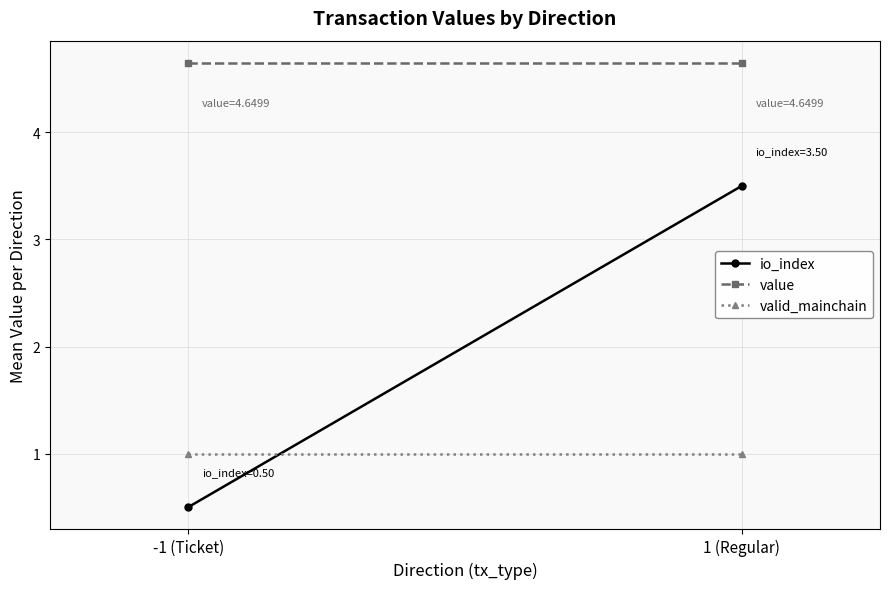

What are all the series names shown in the legend?

io_index, value, valid_mainchain